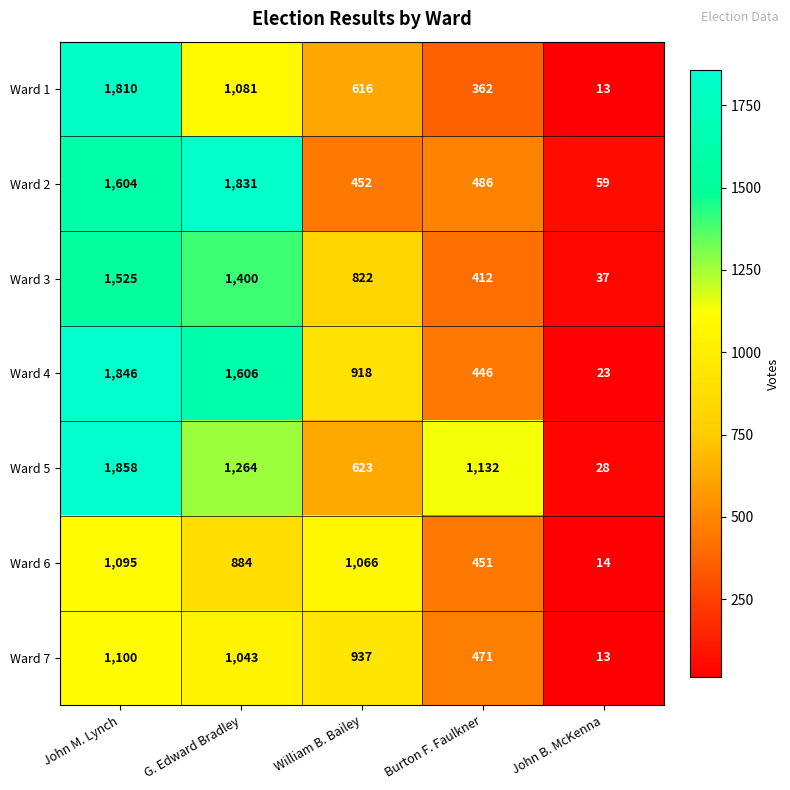

Where does the Ward 6 series first go above 884?

John M. Lynch